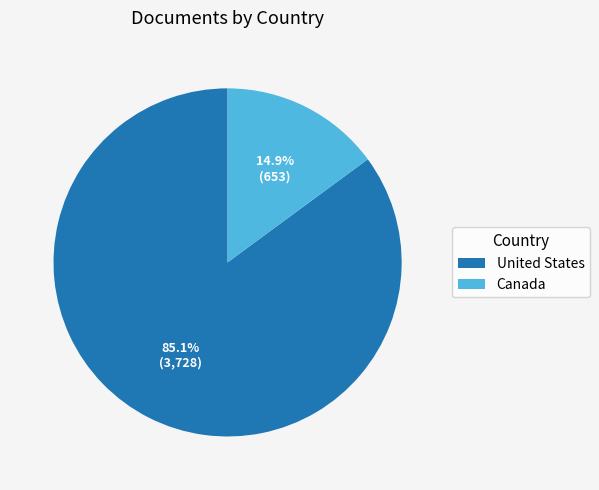

What is the ratio of the value at United States to the value at Canada?

5.7